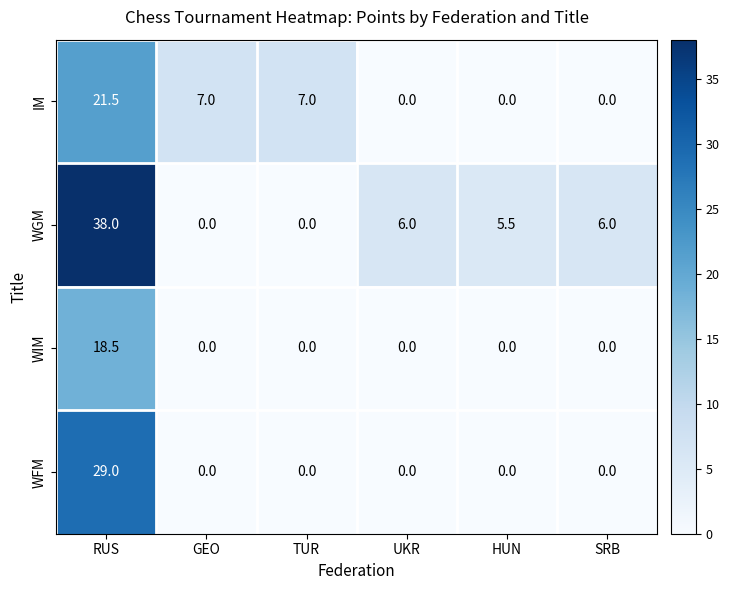

Rank the series by their maximum value, from highest to lowest.

WGM, WFM, IM, WIM